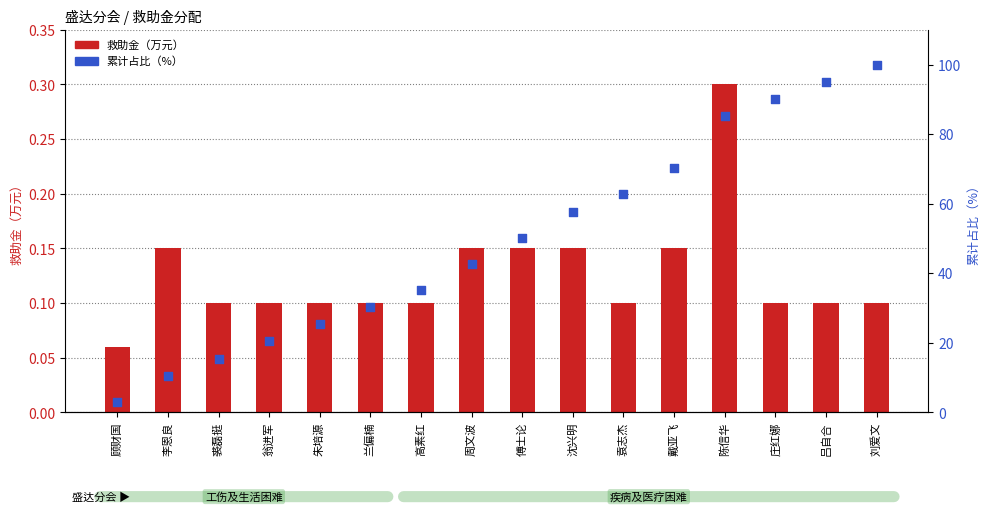

Is the value of 救助金（万元） at 兰偏楠 greater than the value of 累计占比（%） at 庄红娜?

No